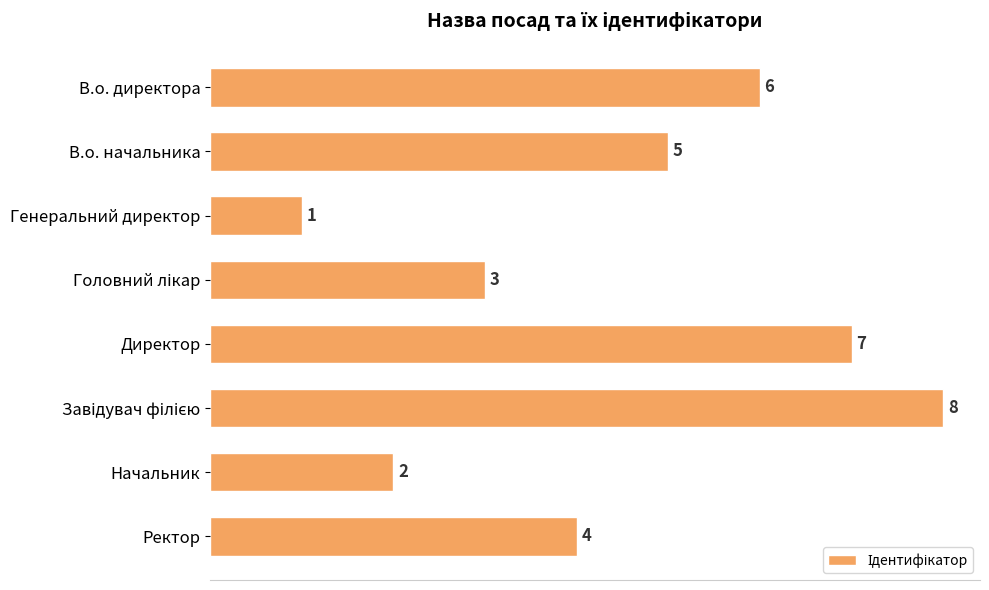

Reading top to bottom, what are all the values shown in this chart?

6	5	1	3	7	8	2	4